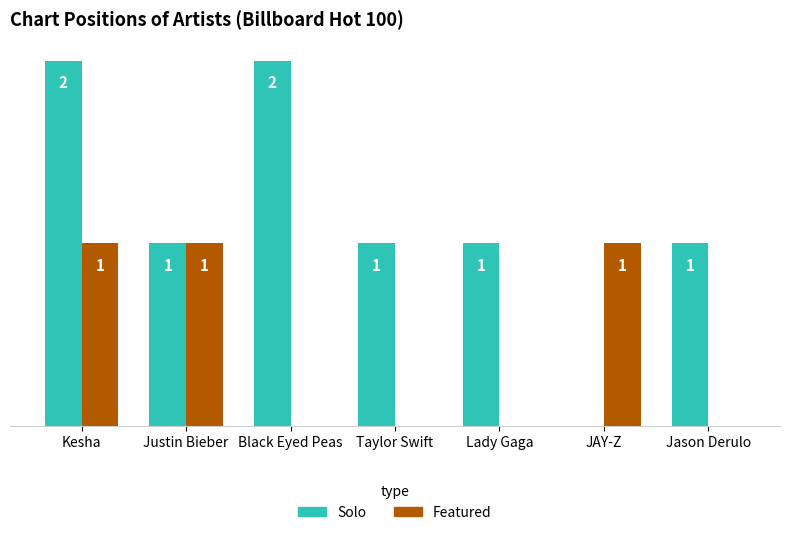

Which series has the largest range (max minus min)?

Solo